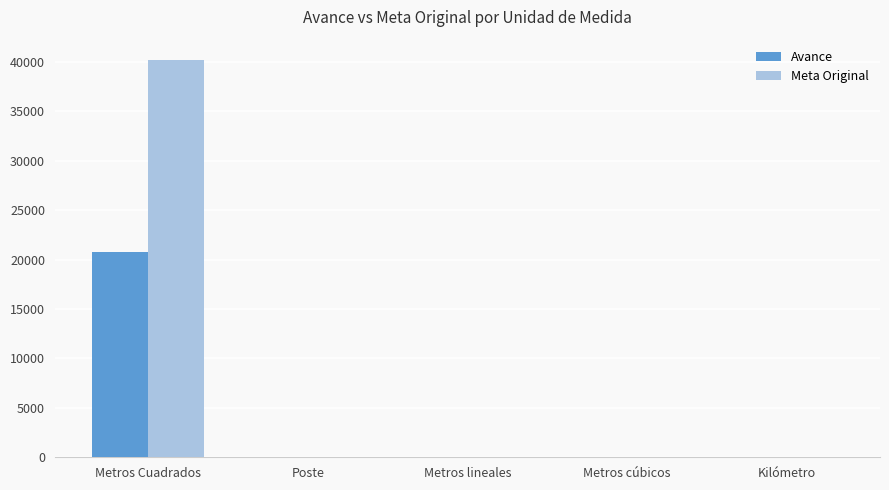

What is the greatest value displayed?

40234.1